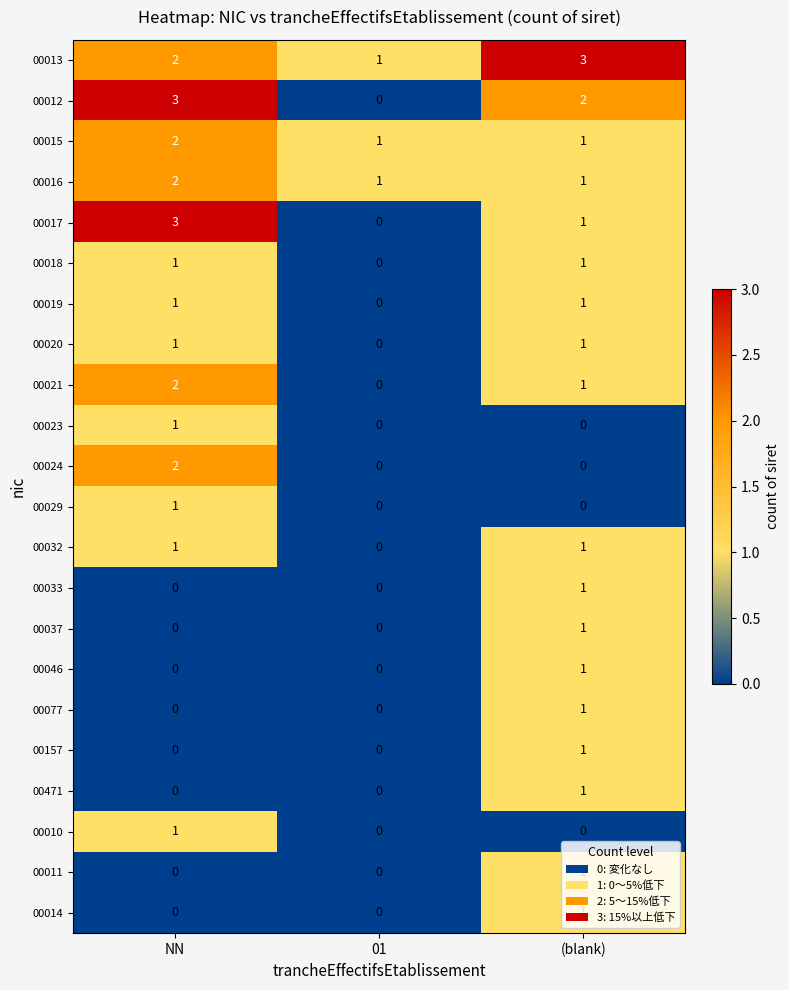

The value of 00037 at NN is 0. True or false?

True